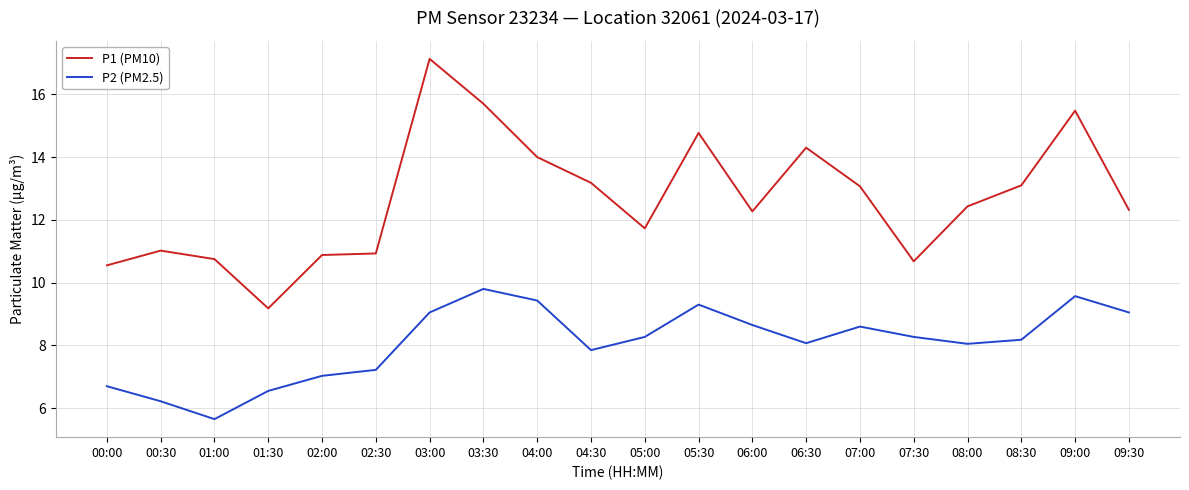

What is the total value across all series at 02:00?

17.9